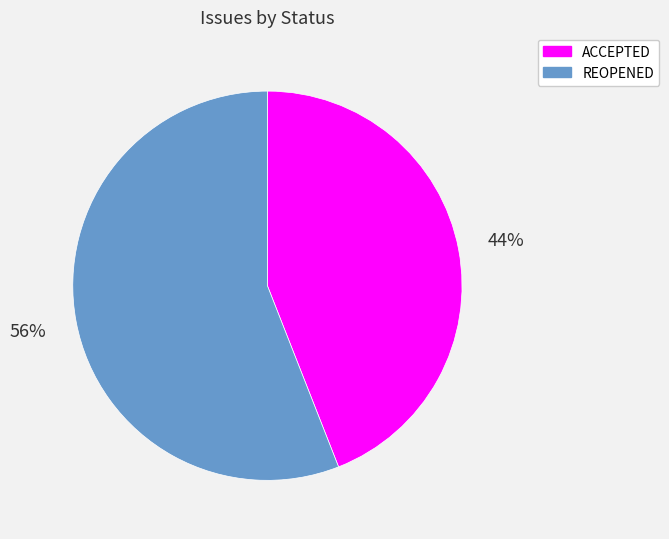

Is it true that ACCEPTED is 44% of the pie?

True